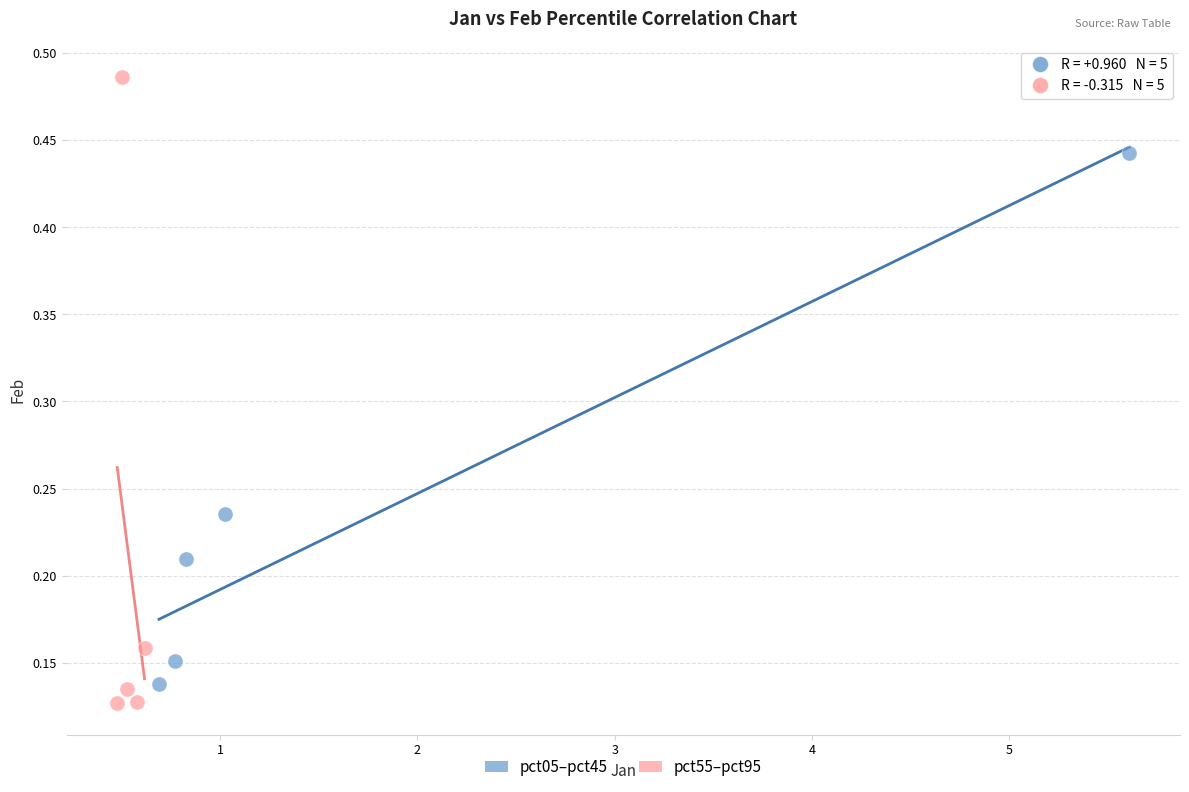

Which series reaches the maximum Y coordinate?

pct55–pct95